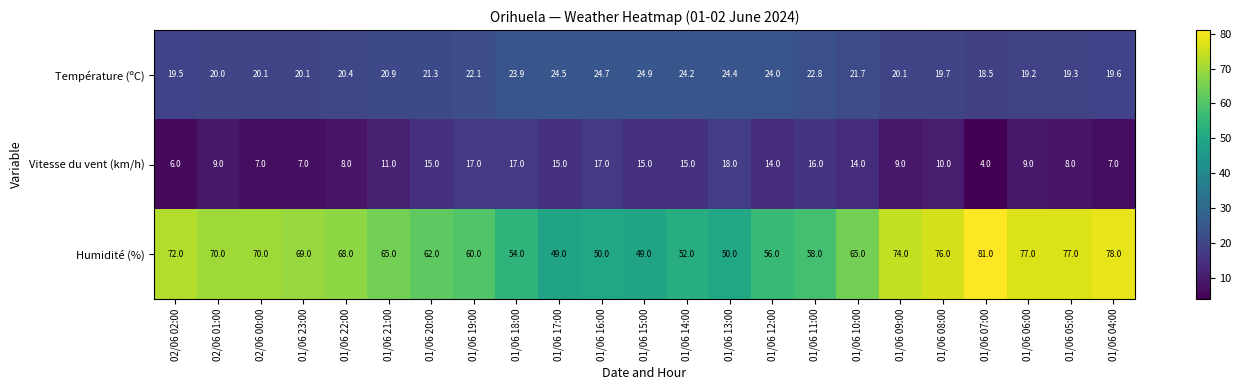

What is the difference between the Température (ºC) values at 01/06 18:00 and 02/06 02:00?

4.4